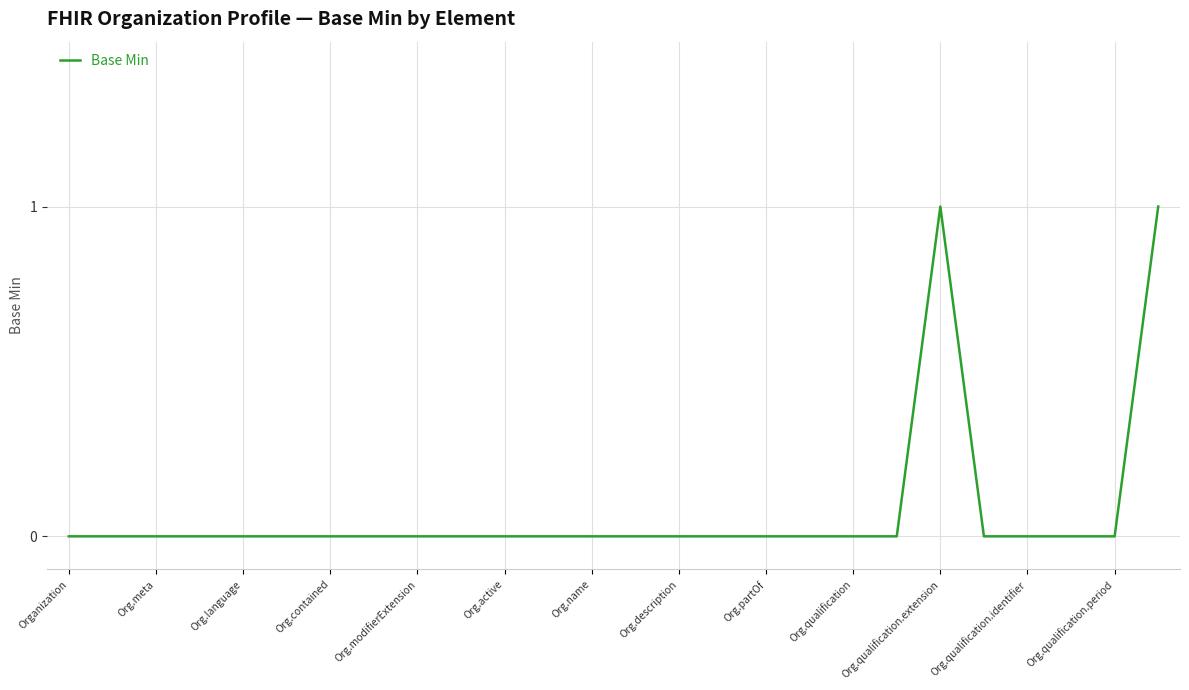

What is the greatest value displayed?

1